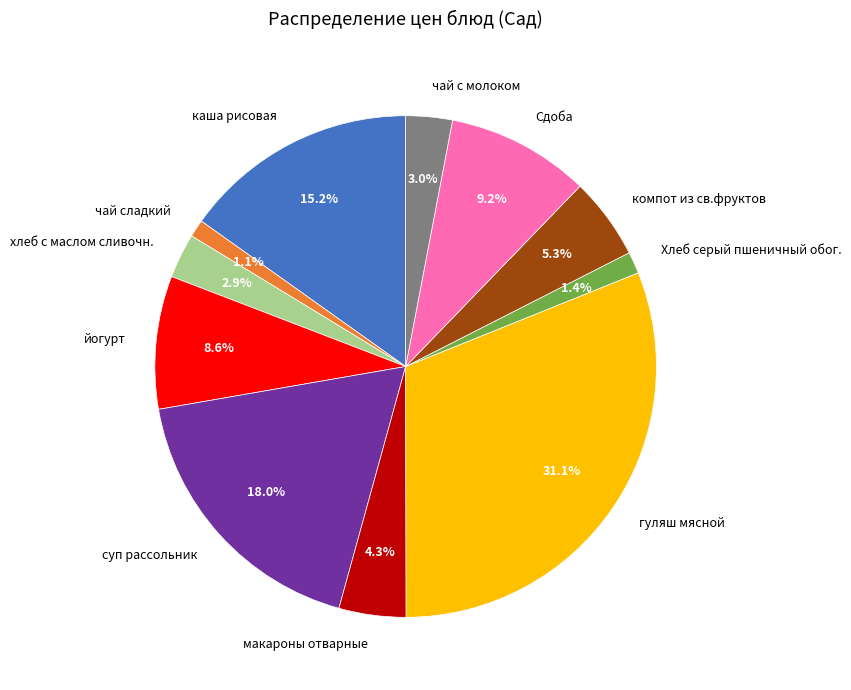

True or false: каша рисовая accounts for 15% of the total.

True